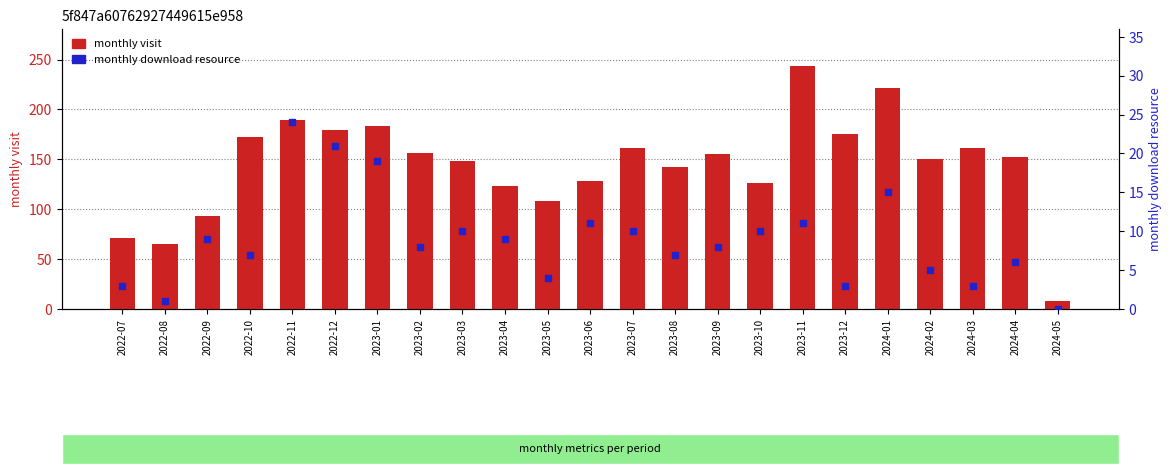

Which series has the largest total across all categories?

monthly visit